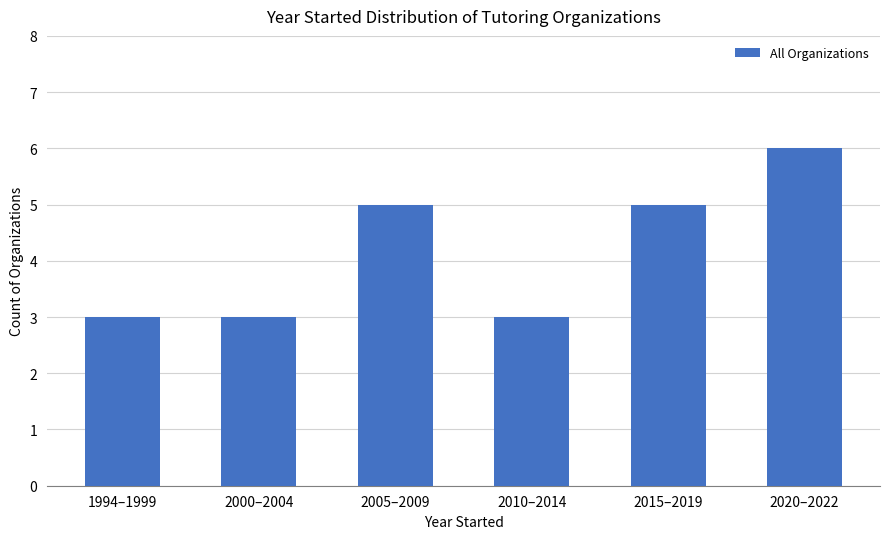

What is the sum of all values?

25